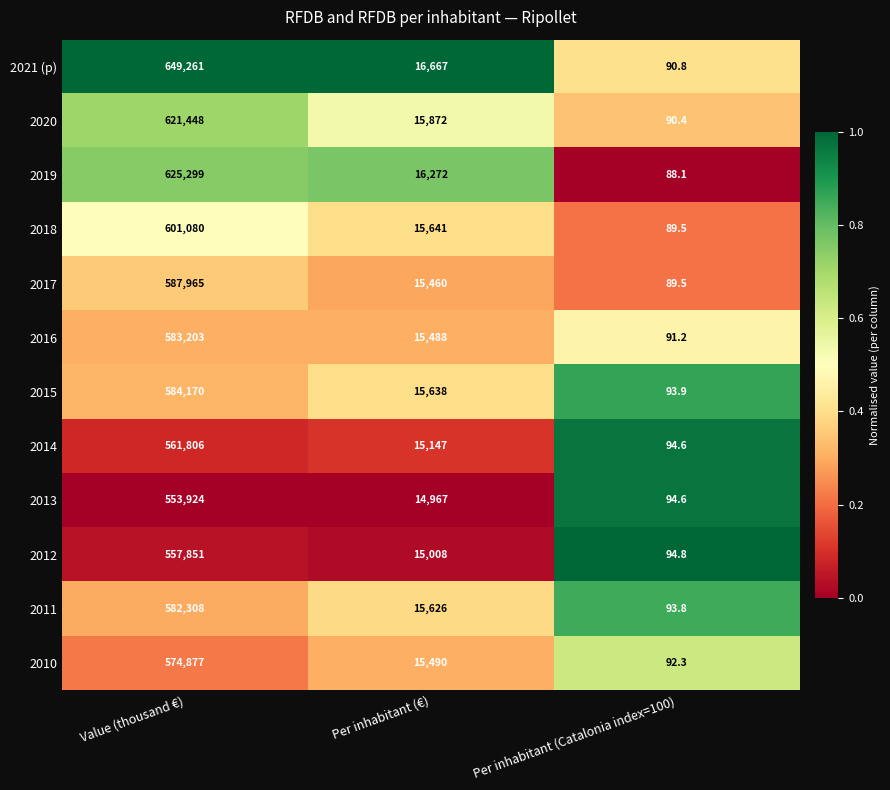

At Value (thousand €), list the series in order from largest to smallest.

2021 (p), 2019, 2020, 2018, 2017, 2015, 2016, 2011, 2010, 2014, 2012, 2013